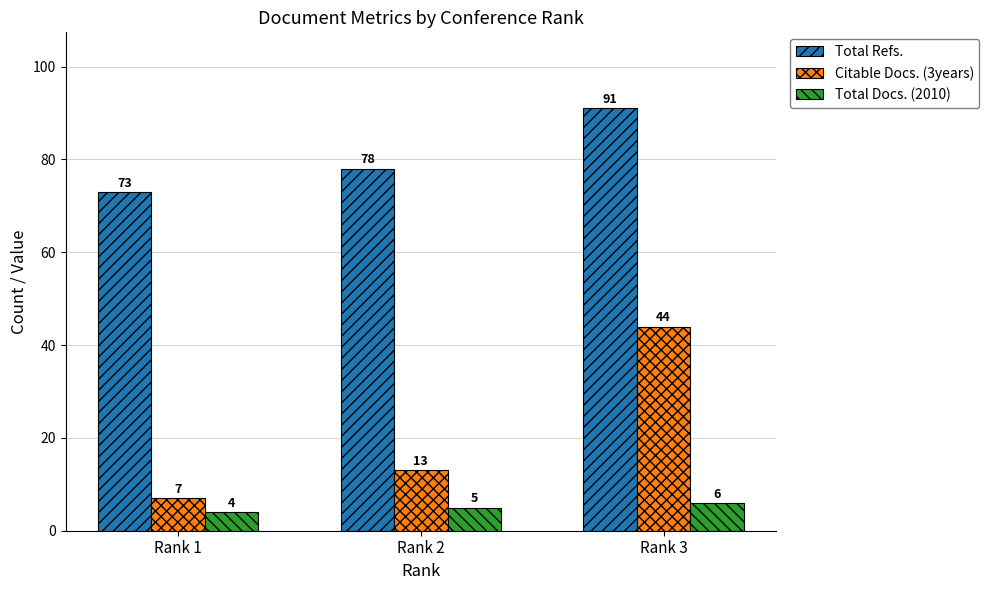

What is the sum of all Total Refs. values?

242